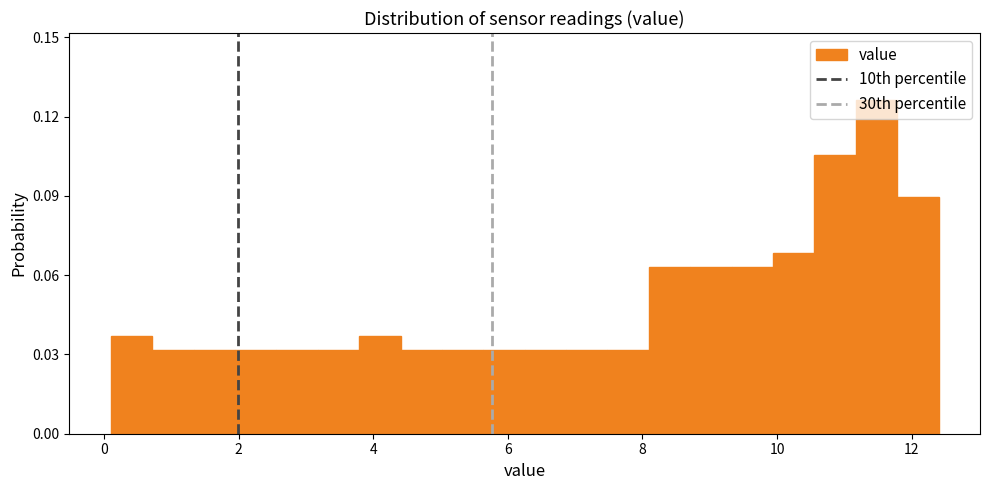

Read against the x-axis, roughly where is the centre of the tallest bar?

11.4